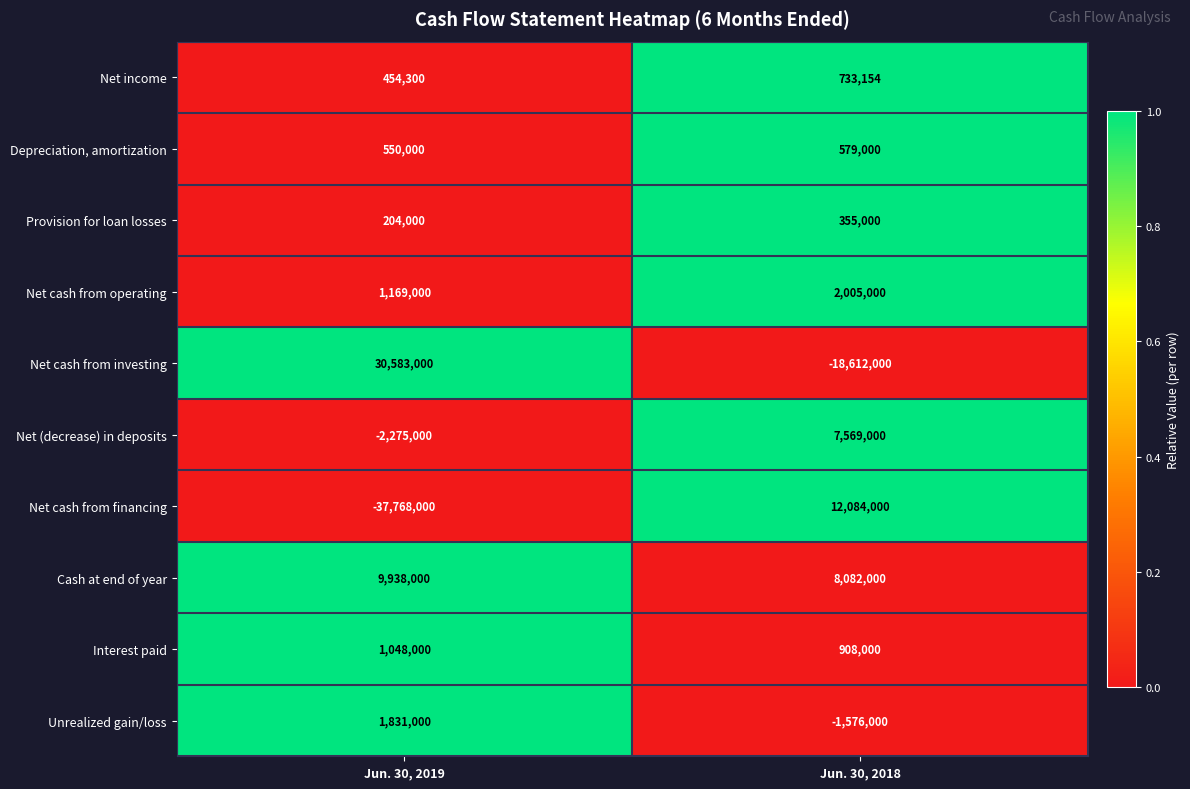

The Net income series shows 1062869 at Jun. 30, 2018. True or false?

False